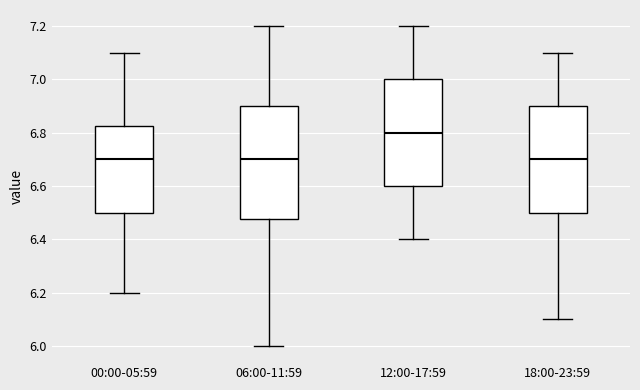

Which box's median line is the highest?

12:00-17:59